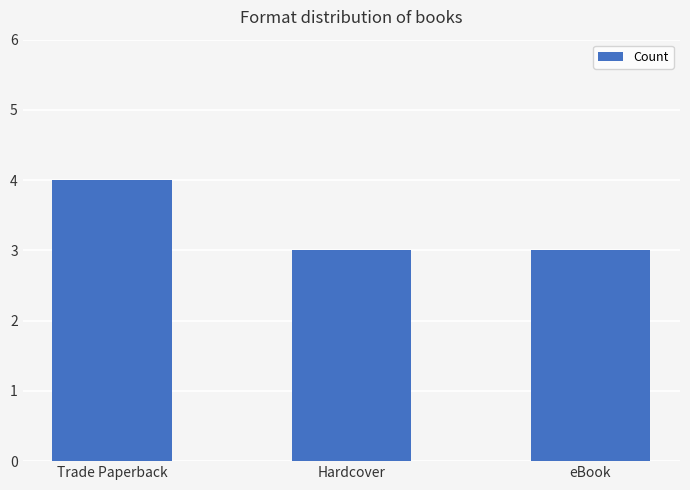

The value at Trade Paperback is 4. True or false?

True